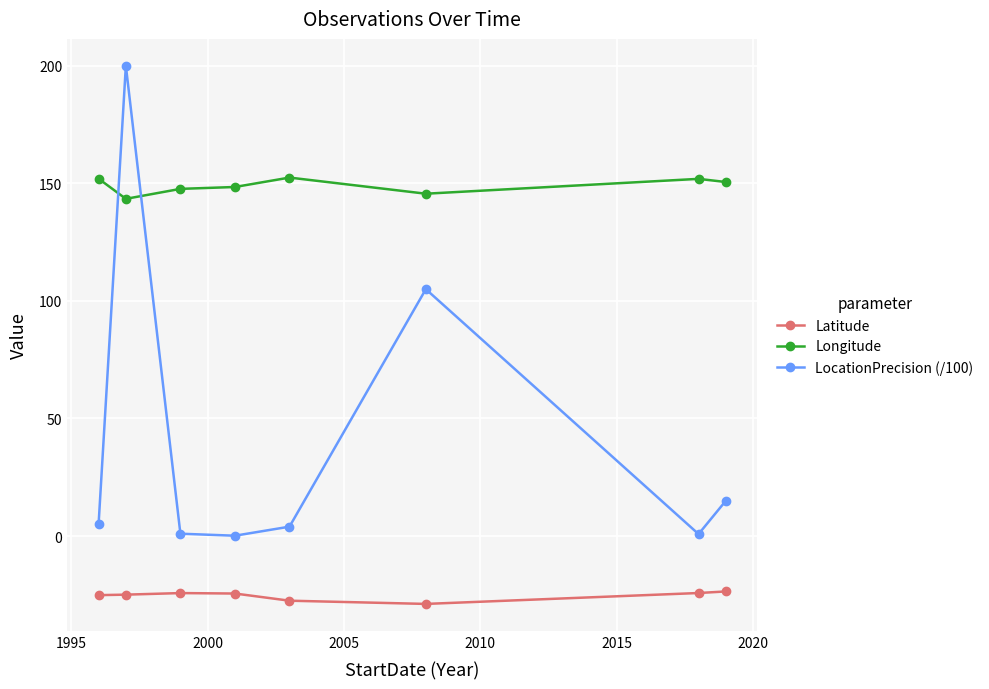

True or false: LocationPrecision (/100) and Latitude intersect in this chart.

False